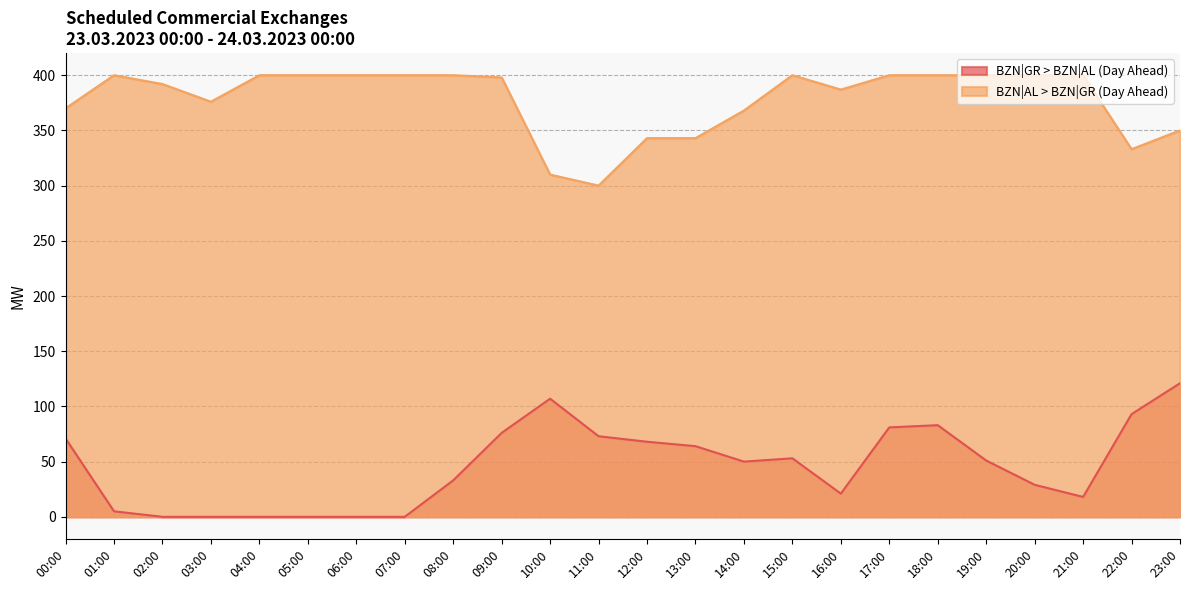

True or false: BZN|AL > BZN|GR (Day Ahead) and BZN|GR > BZN|AL (Day Ahead) cross at least once.

False